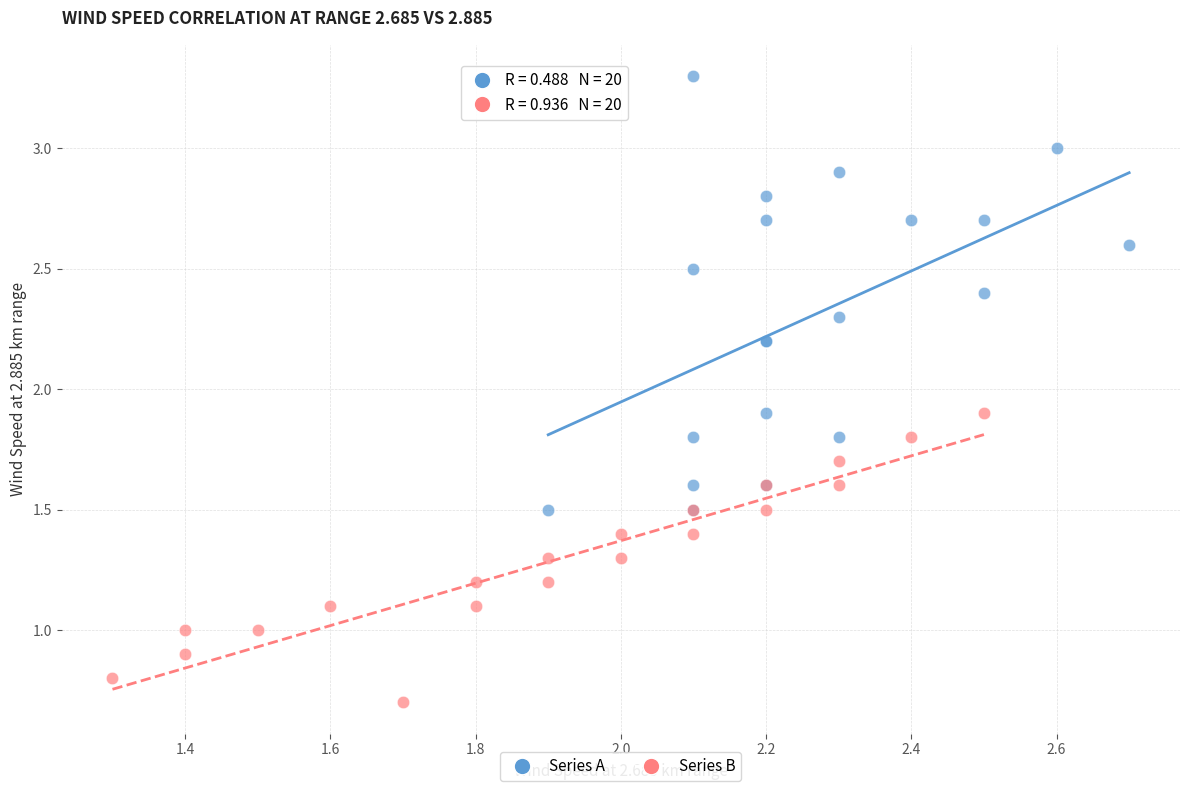

Which series contains the lowest Y value?

Series B